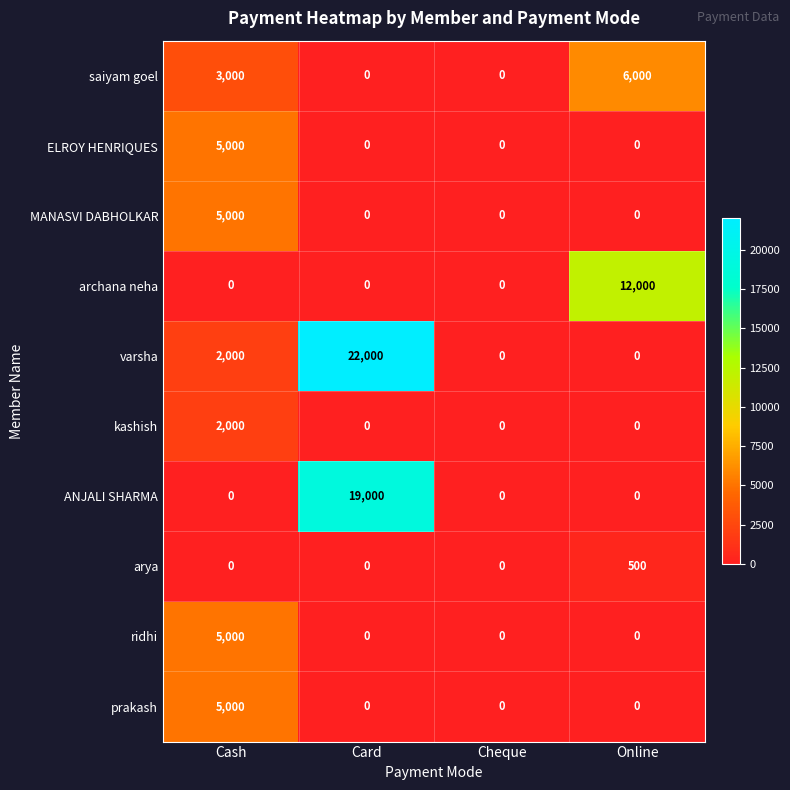

How many MANASVI DABHOLKAR values are between 0 and 5000?

4